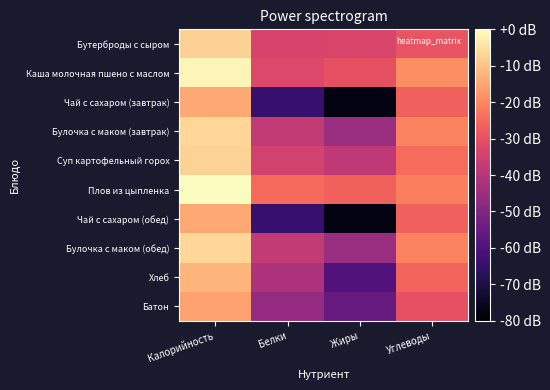

At Калорийность, list the series in order from smallest to largest.

Батон, Чай с сахаром (завтрак), Чай с сахаром (обед), Хлеб, Бутерброды с сыром, Суп картофельный горох, Булочка с маком (завтрак), Булочка с маком (обед), Каша молочная пшено с маслом, Плов из цыпленка